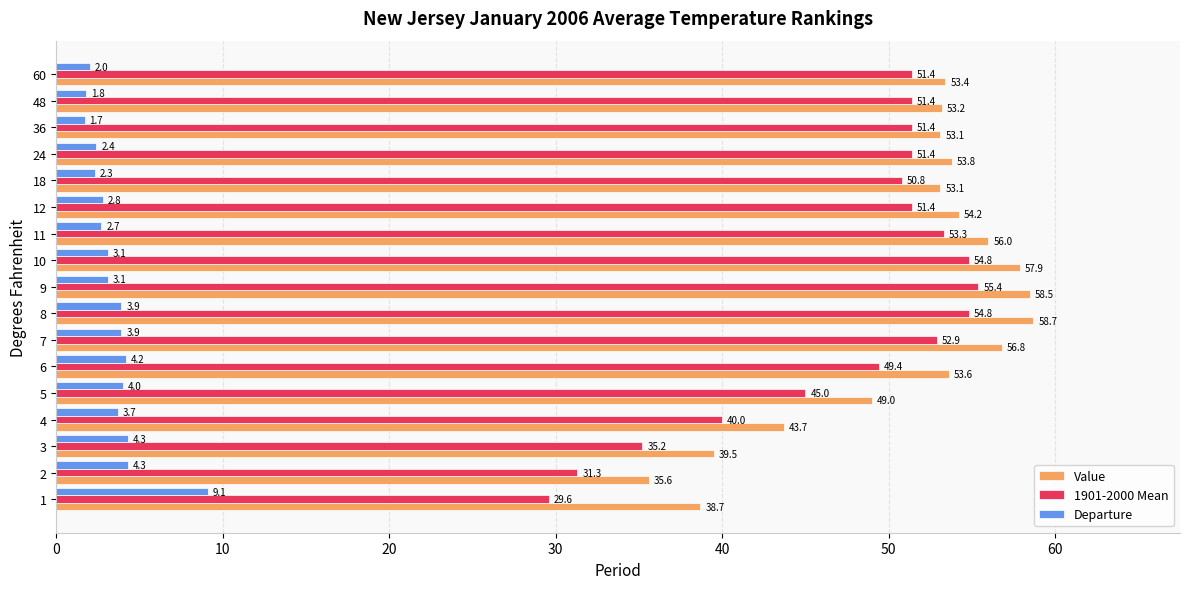

What is the difference between the maximum and minimum values in the Value series?

23.1